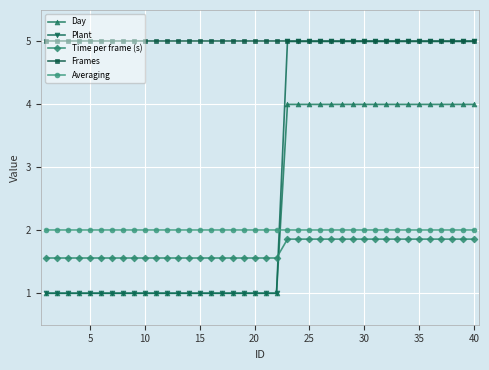

True or false: Frames and Averaging cross at least once.

False